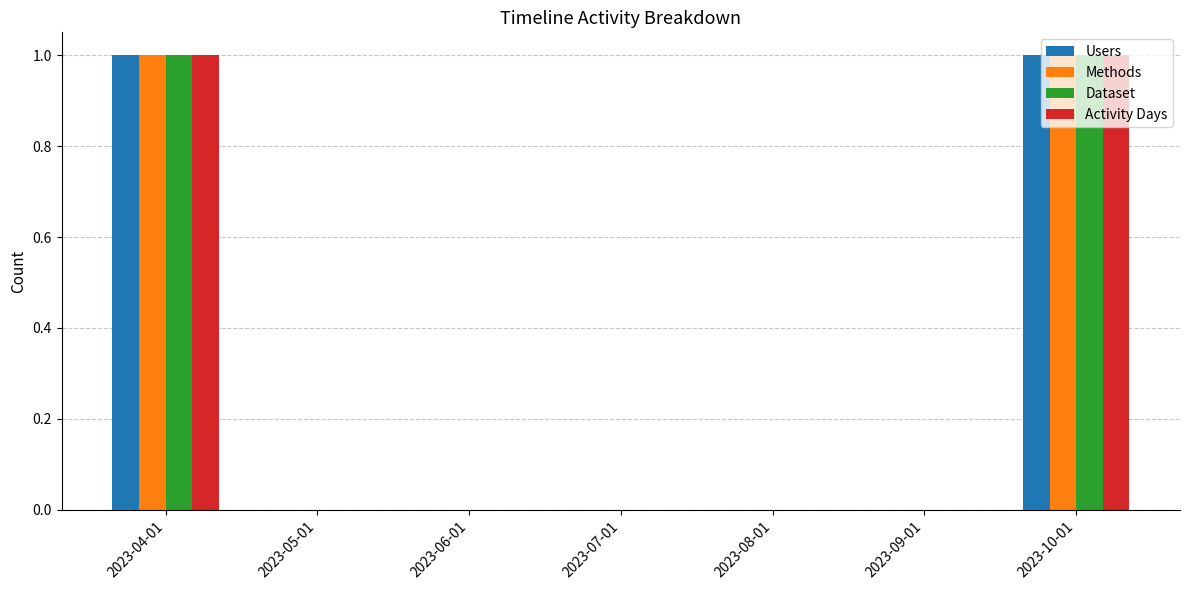

The value of Methods at 2023-05-01 is 0. True or false?

True